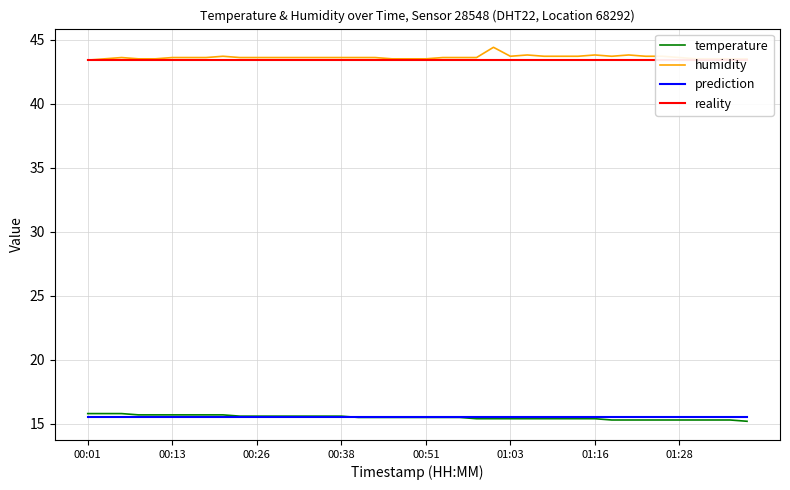

Is it true that temperature equals 15.3 at 37?

True